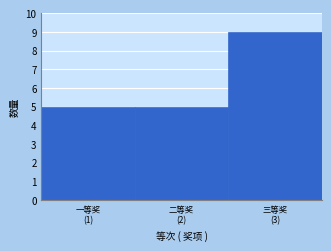

Reading left to right, extract all data points from this chart.

5	5	9